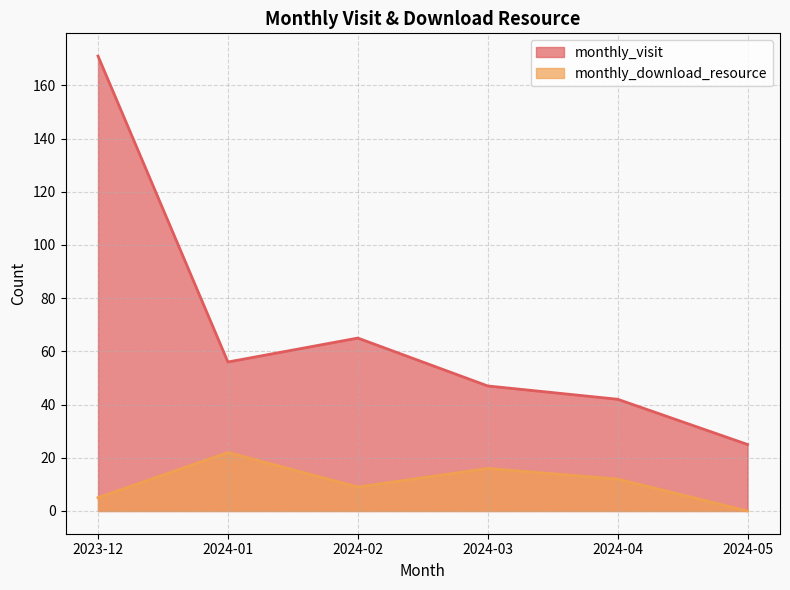

Reading left to right, list all the values displayed in this chart.

monthly_visit: 2023-12=171	2024-01=56	2024-02=65	2024-03=47	2024-04=42	2024-05=25
monthly_download_resource: 2023-12=5	2024-01=22	2024-02=9	2024-03=16	2024-04=12	2024-05=0